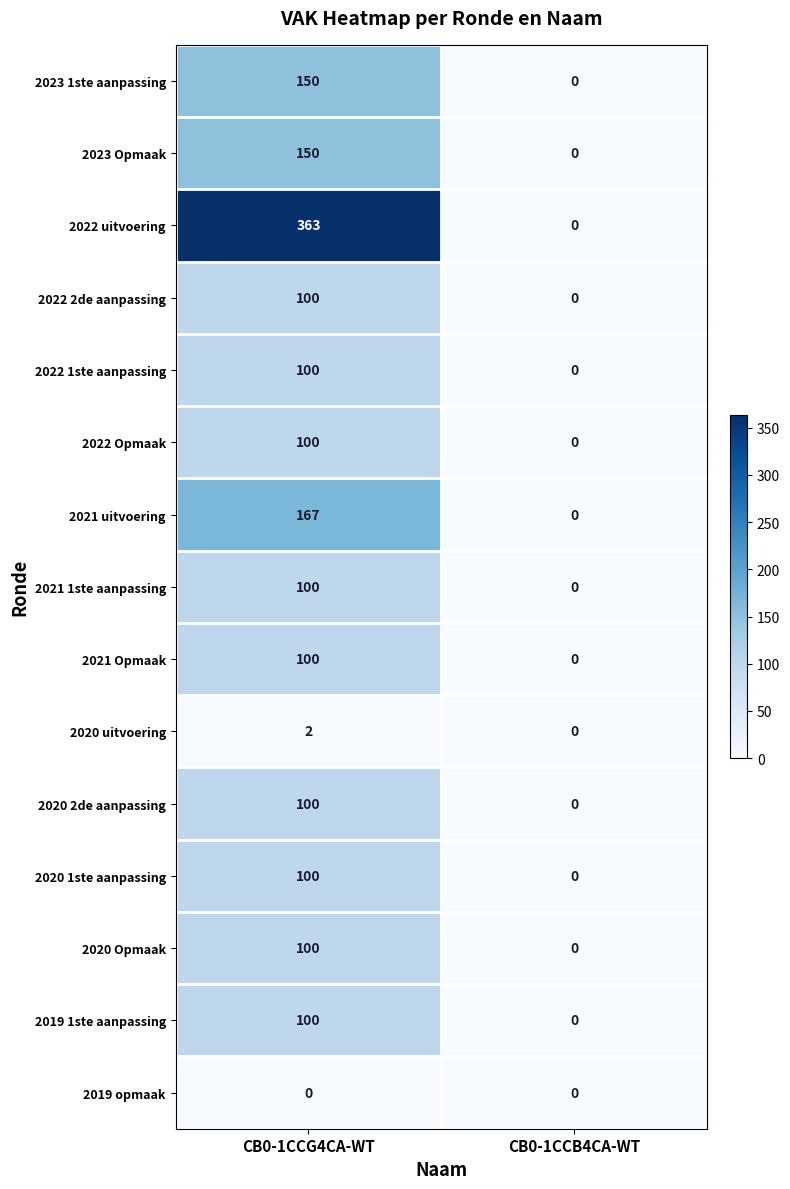

What is the spread (max minus min) of values at CB0-1CCG4CA-WT?

363